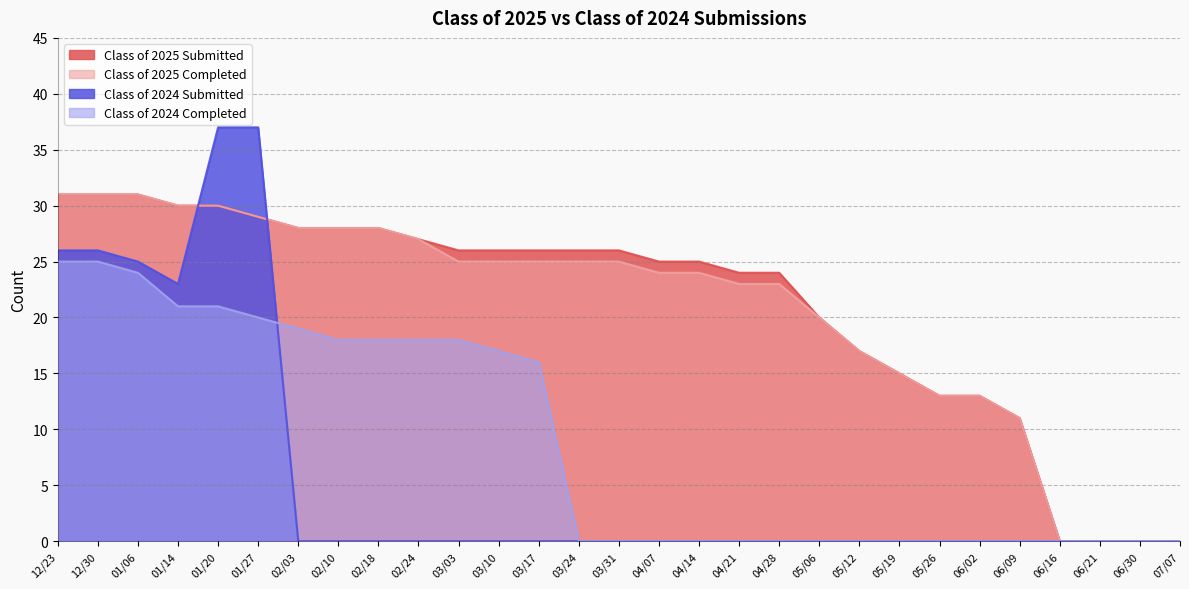

Rank the series at 06/21 from highest to lowest value.

Class of 2025 Submitted, Class of 2025 Completed, Class of 2024 Submitted, Class of 2024 Completed